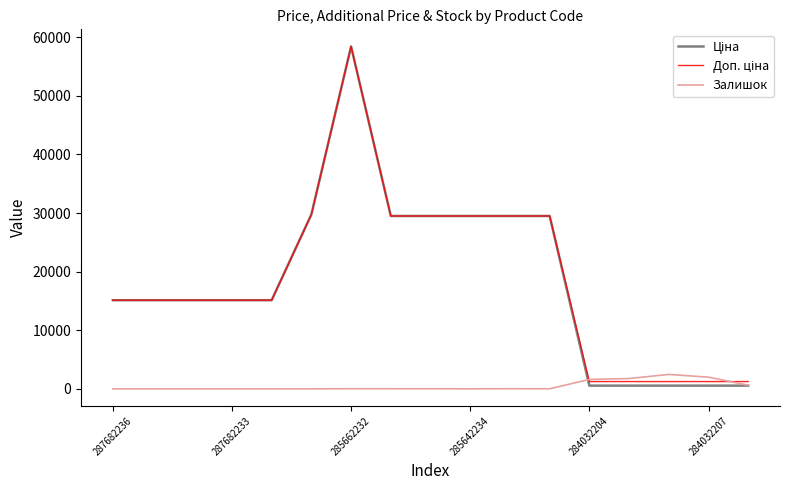

What is the maximum value shown in the chart?

58426.5